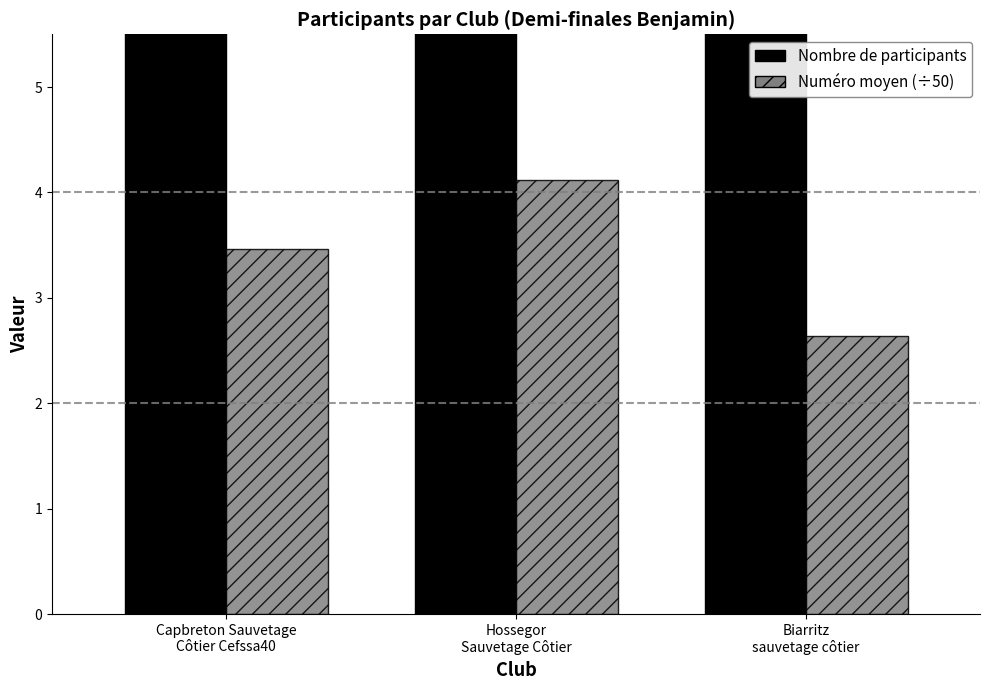

What is the spread (max minus min) of values at Biarritz
sauvetage côtier?

3.4